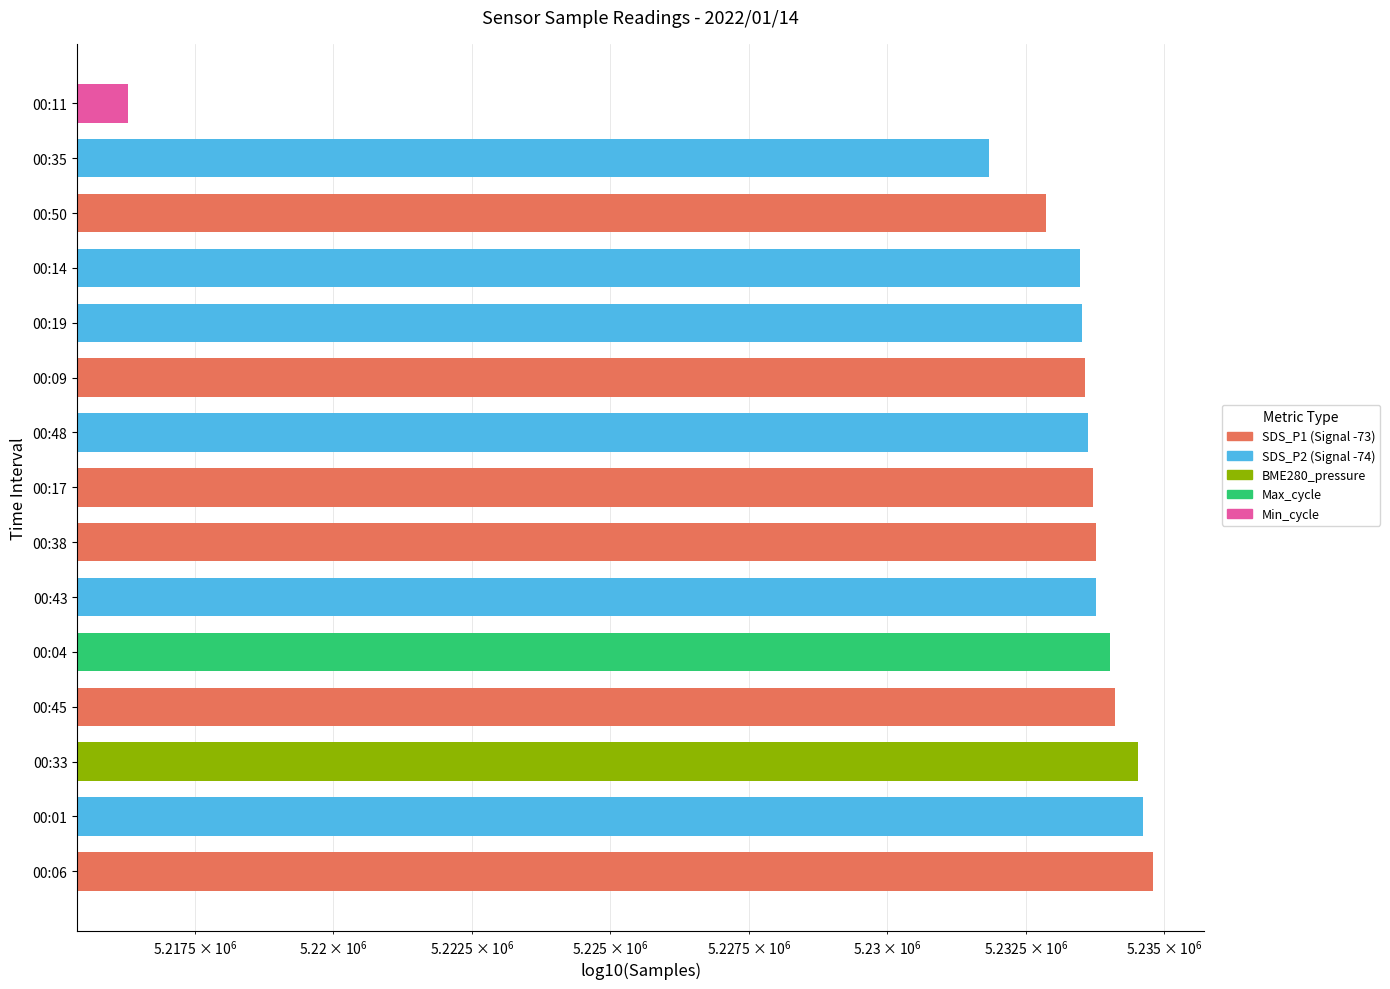

Which has a higher value, 00:01 or 00:11?

00:01